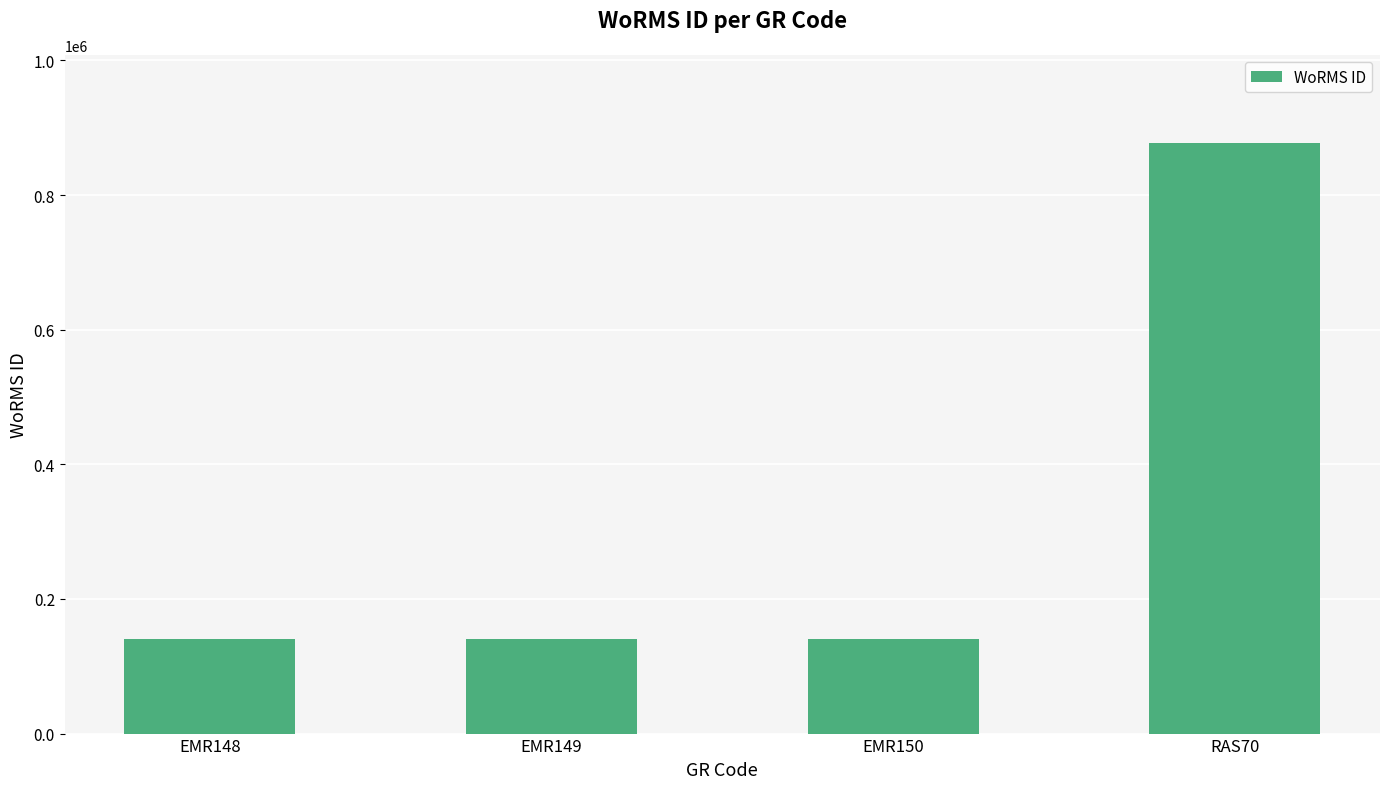

Does the chart contain any negative values?

No